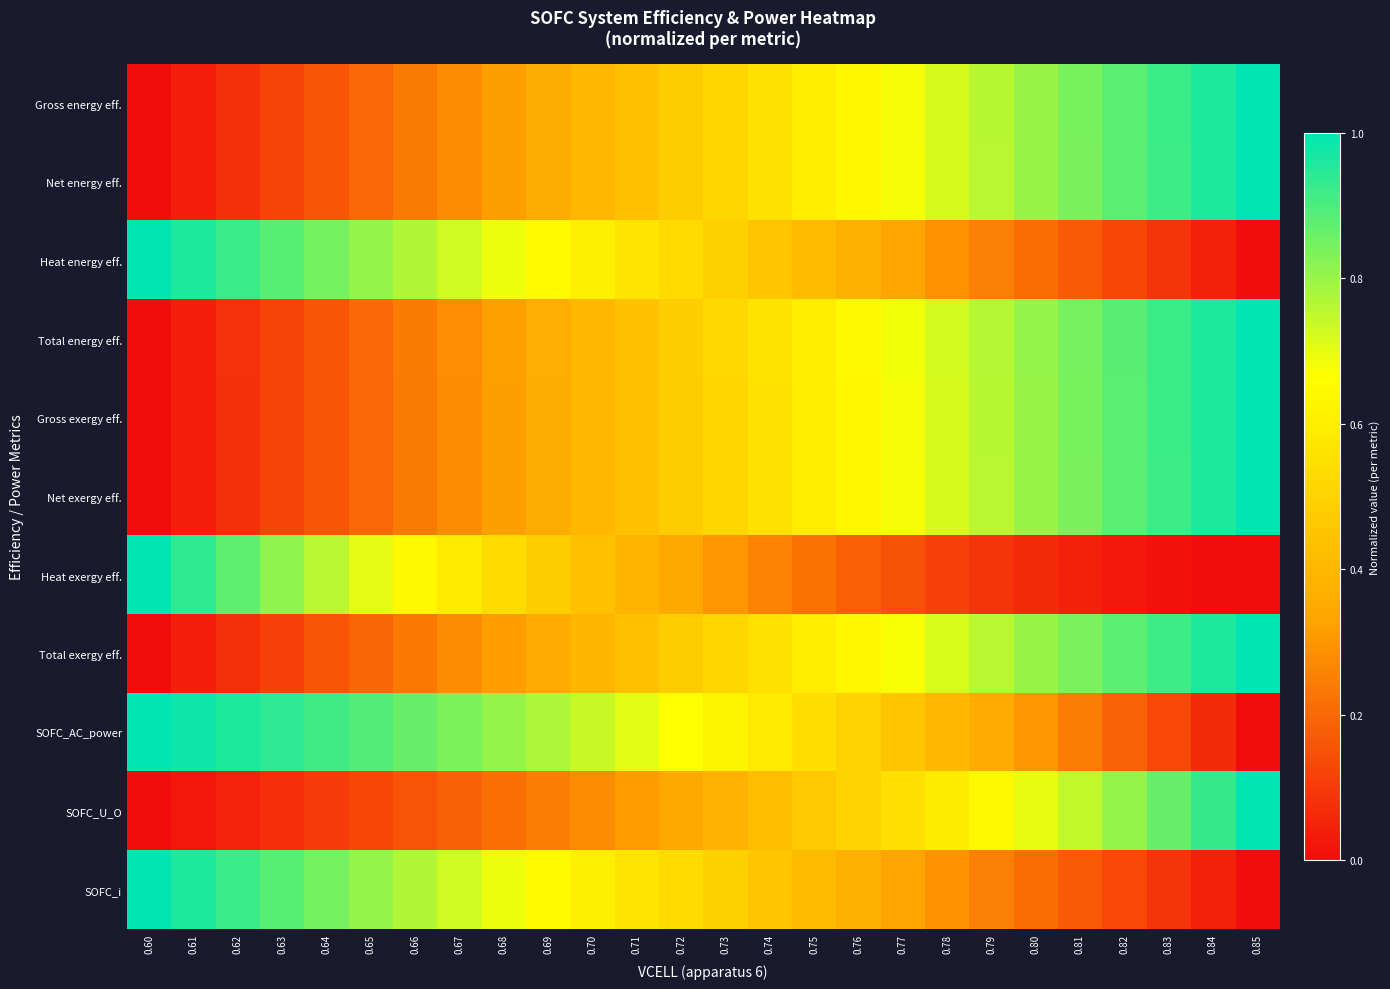

How many data points does each series have?

26